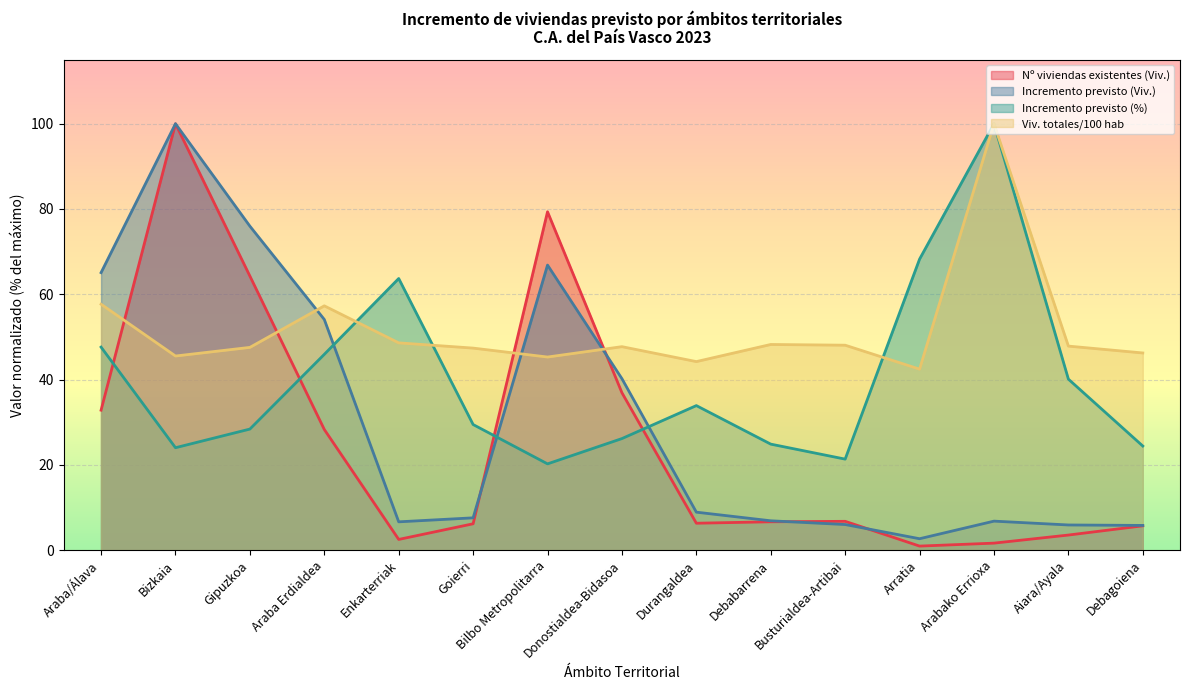

At which label does Viv. totales/100 hab first exceed 47?

Araba/Álava